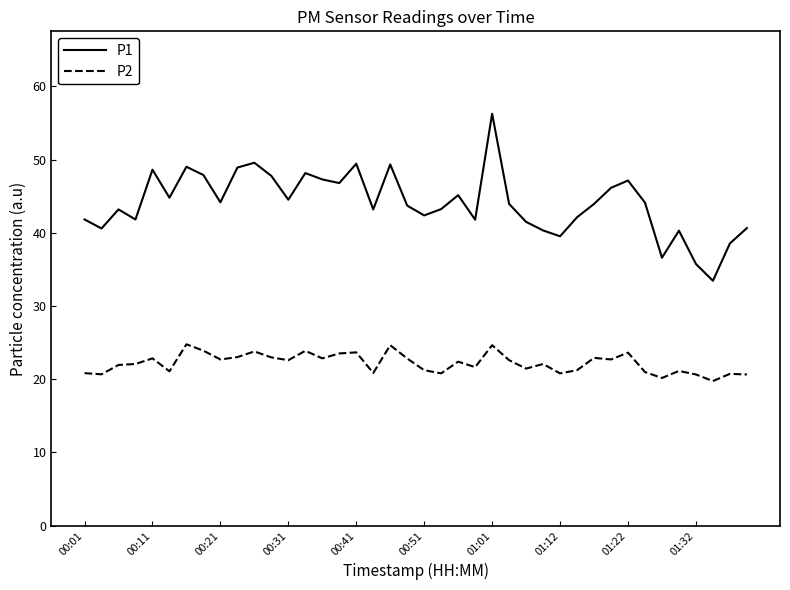

List the series in order of their overall mean, highest first.

P1, P2